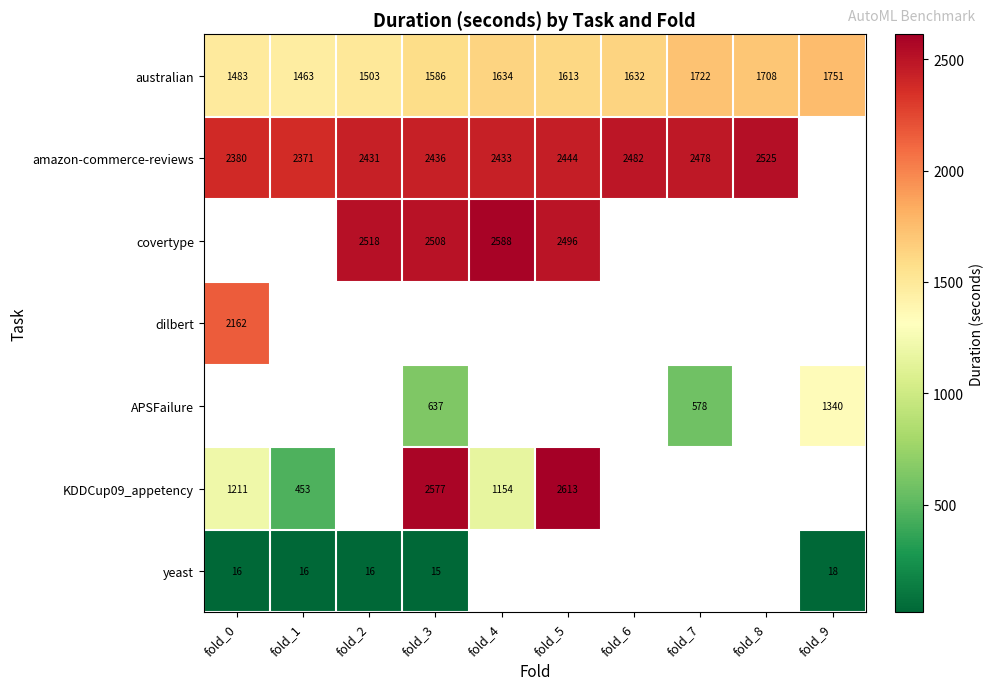

Which category has the highest value in the australian series?

fold_9